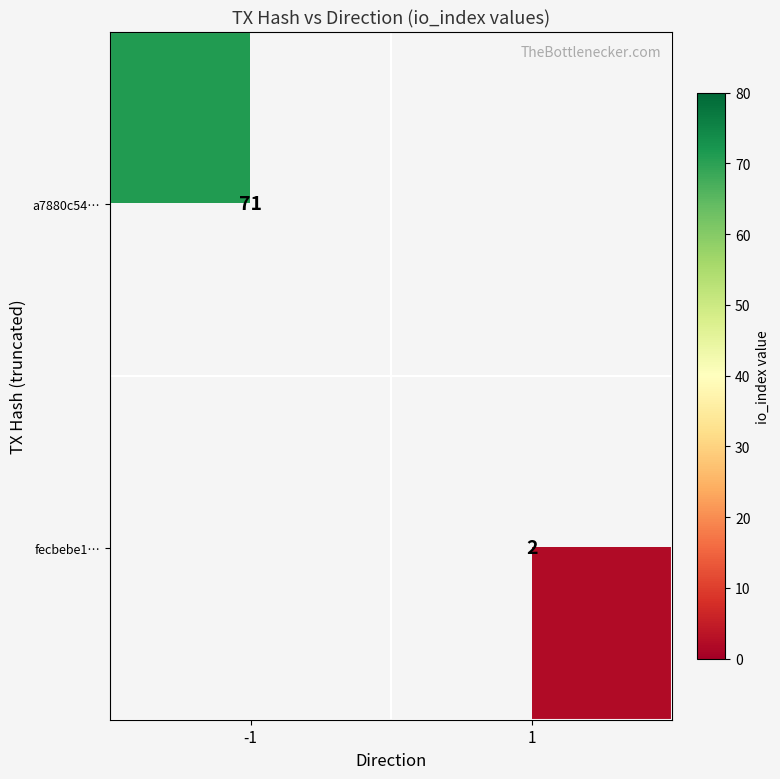

The fecbebe1… series shows 2 at 1. True or false?

True